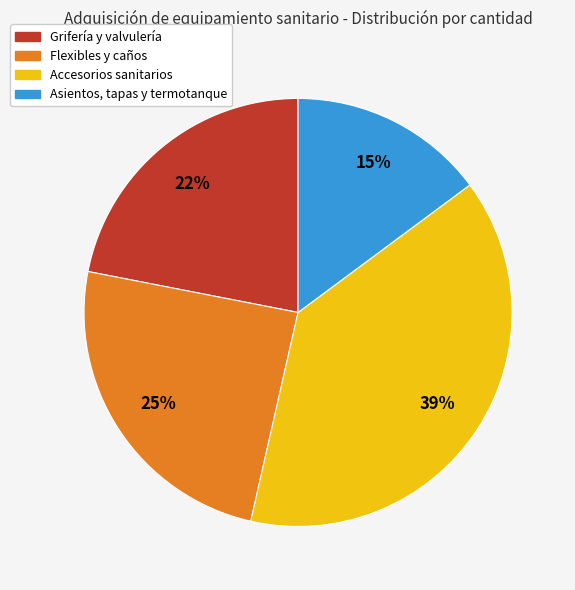

Count the number of slices in the pie.

4